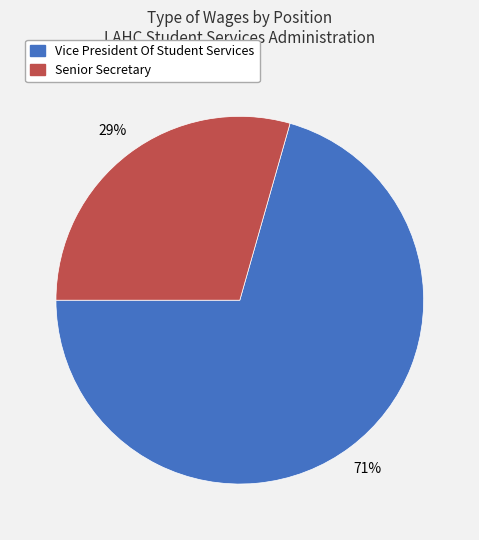

To the nearest percent, what is the combined percentage of Vice President Of Student Services and Senior Secretary?

100%